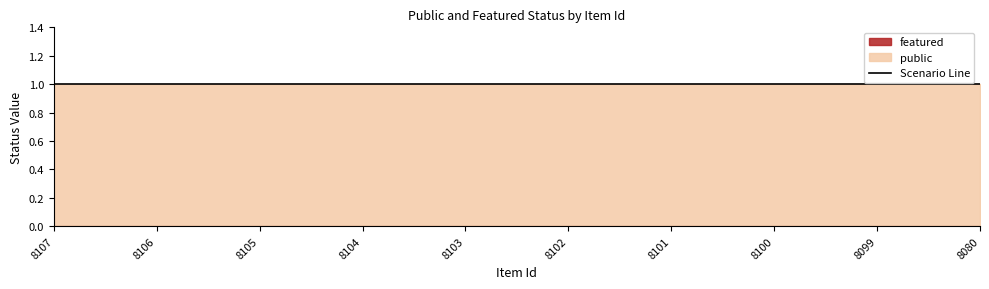

True or false: featured has more than 2 points higher than both neighbors.

False